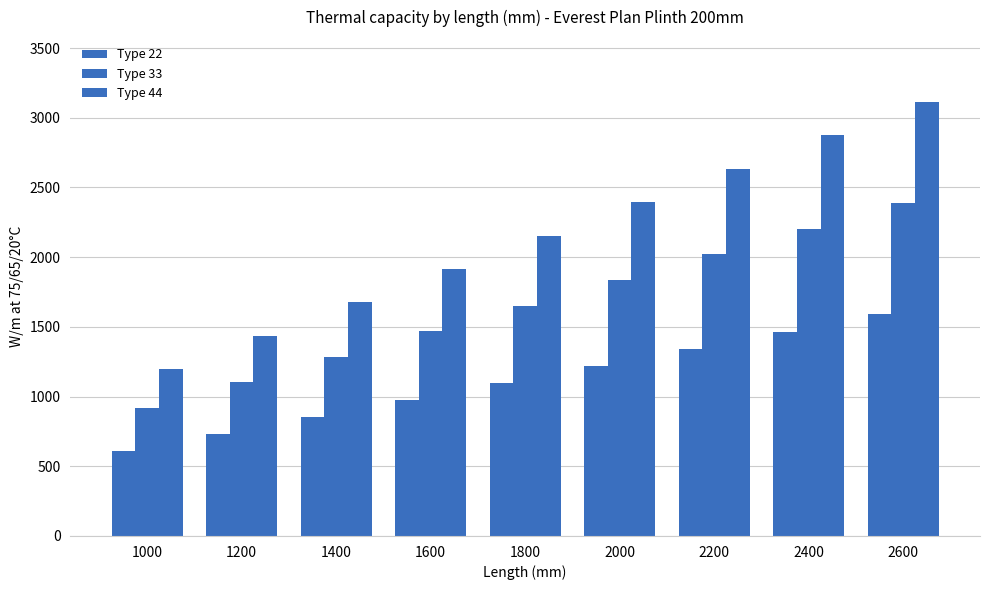

The value of Type 33 at 1800 is 375. True or false?

False